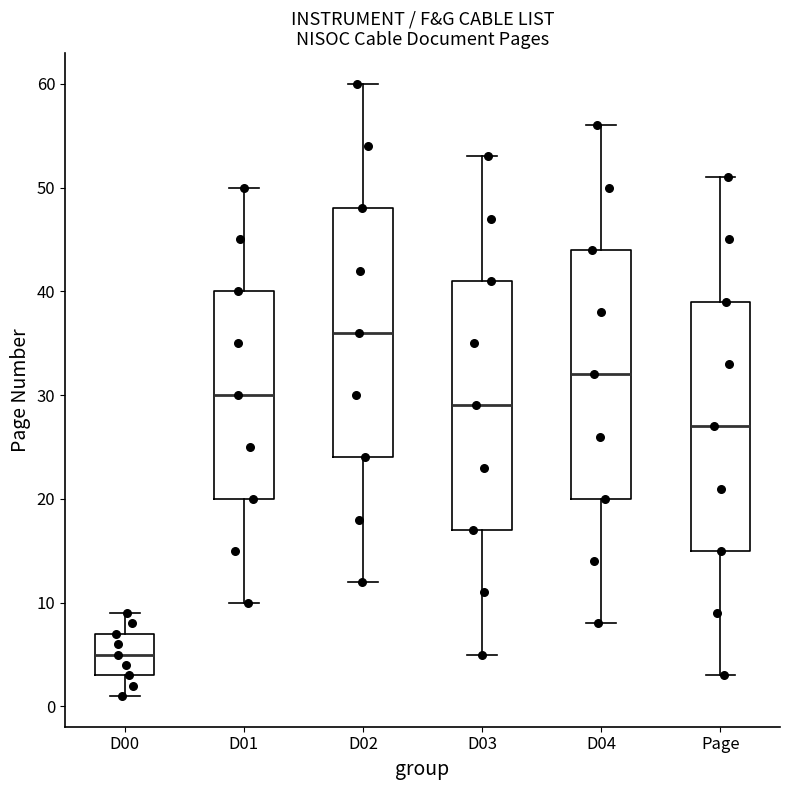

Reading left to right, transcribe this box plot: for each box, give where its median line is, the range the box spans, and where its two whiskers end, as read against the y-axis. The values are not printed on the chart, so give them approximately, as read against the axis.

D00: median 5, box 3 to 7, whiskers 1 to 9
D01: median 30, box 20 to 40, whiskers 10 to 50
D02: median 36, box 24 to 48, whiskers 12 to 60
D03: median 29, box 17 to 41, whiskers 5 to 53
D04: median 32, box 20 to 44, whiskers 8 to 56
Page: median 27, box 15 to 39, whiskers 3 to 51